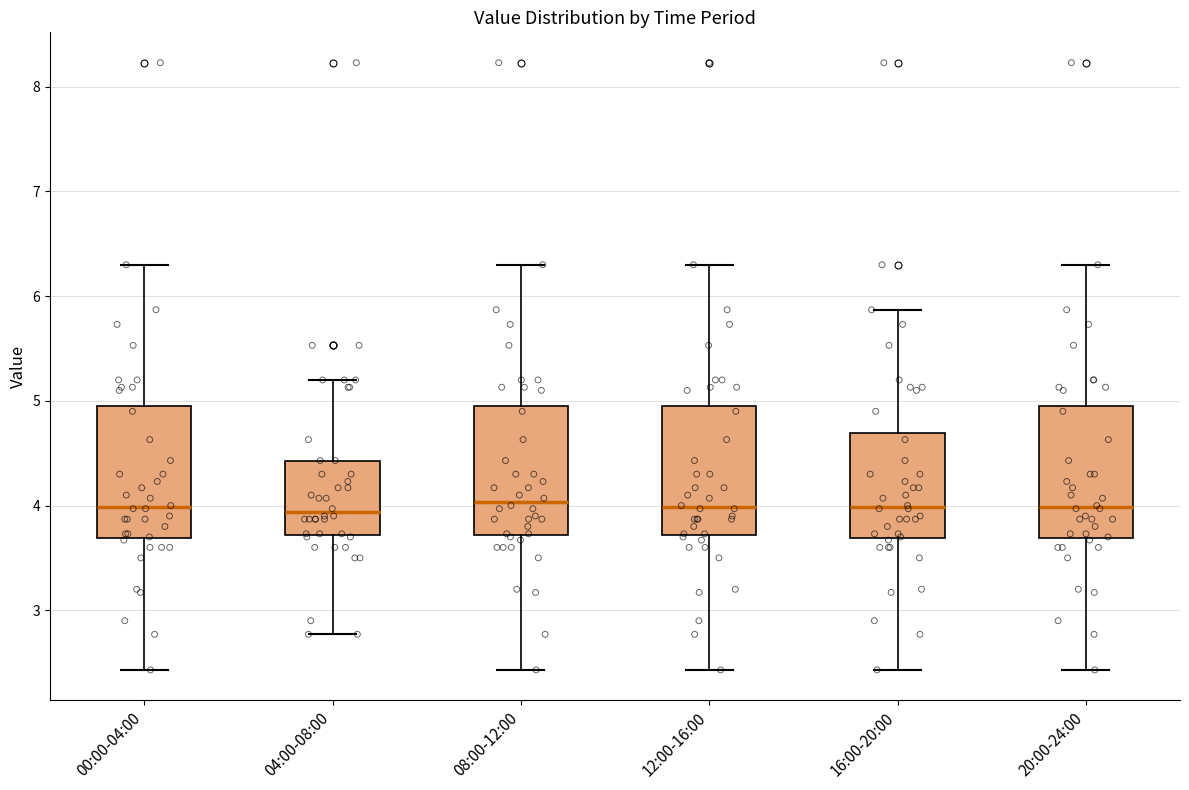

Reading left to right, read every box against the y-axis: the position of its median line, the range the box covers, and the ends of its whiskers. The values are not printed on the chart, so give them approximately, as read against the axis.

00:00-04:00: median 4.0, box 3.7 to 5.0, whiskers 2.4 to 6.3
04:00-08:00: median 3.9, box 3.7 to 4.4, whiskers 2.8 to 5.2
08:00-12:00: median 4.0, box 3.7 to 5.0, whiskers 2.4 to 6.3
12:00-16:00: median 4.0, box 3.7 to 5.0, whiskers 2.4 to 6.3
16:00-20:00: median 4.0, box 3.7 to 4.7, whiskers 2.4 to 5.9
20:00-24:00: median 4.0, box 3.7 to 5.0, whiskers 2.4 to 6.3